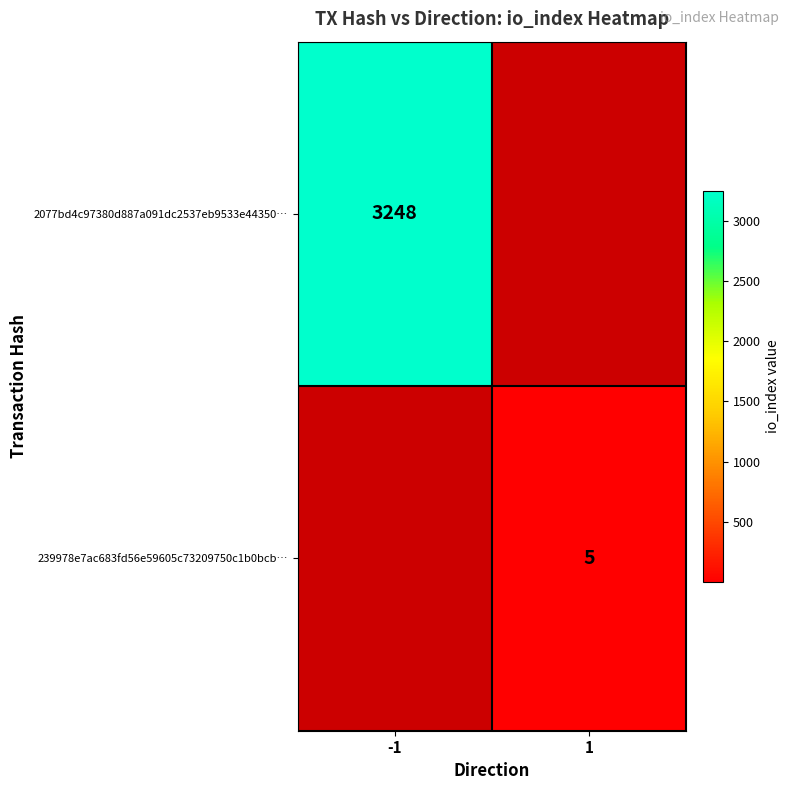

True or false: 2077bd4c97380d887a091dc2537eb9533e44350… has a value of 3248 at -1.

True